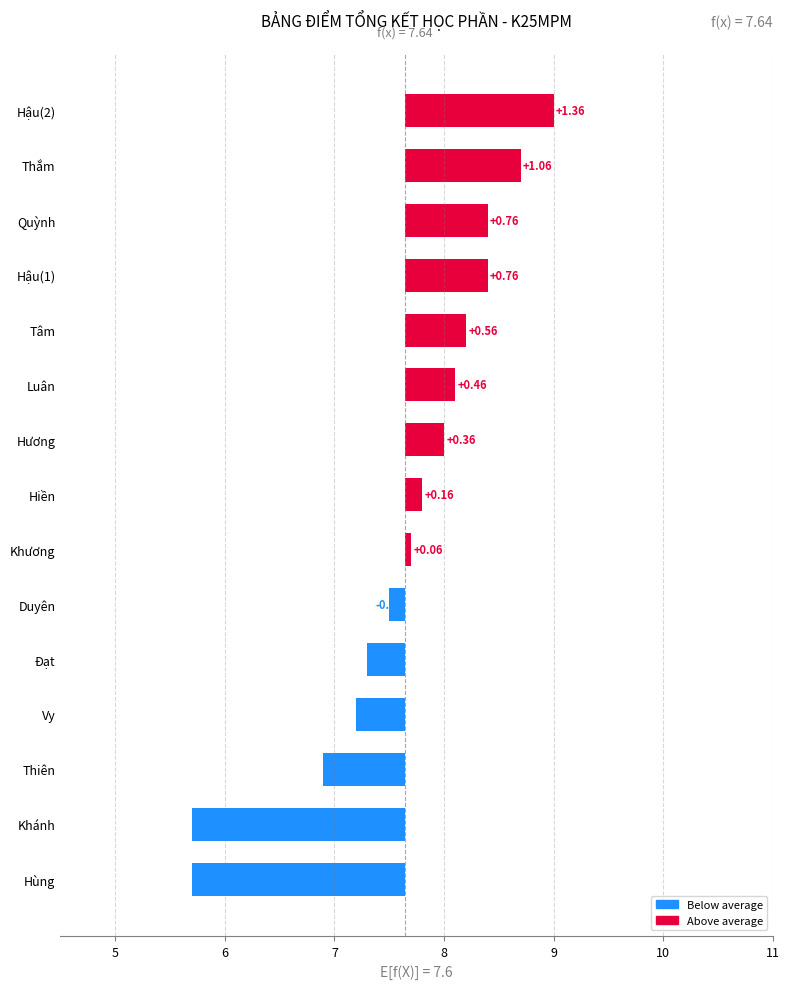

True or false: the data shows 1.6 at Thắm.

False